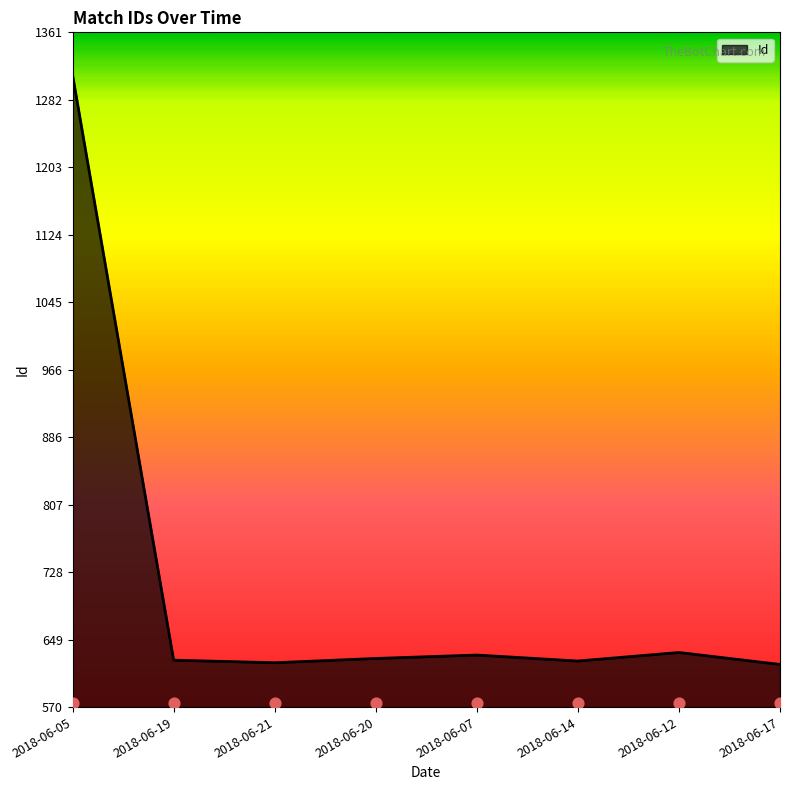

Between 2018-06-14 and 2018-06-17, which is larger?

2018-06-14